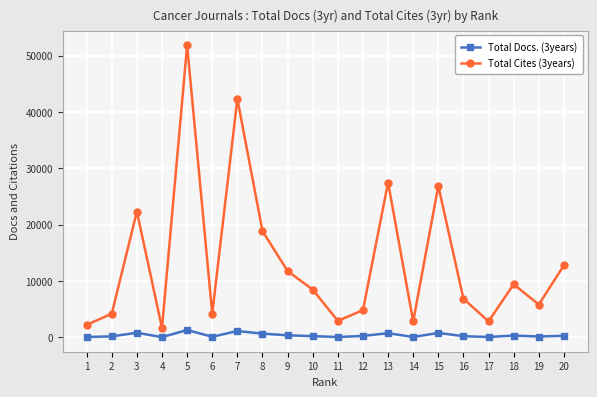

What is the difference between the maximum and minimum values in the Total Cites (3years) series?

50228